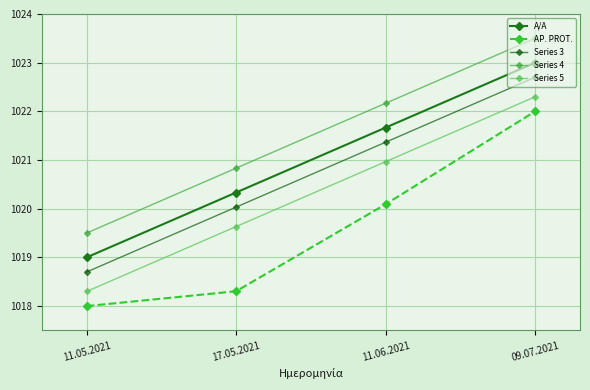

The Series 5 series shows 567.4 at 11.05.2021. True or false?

False